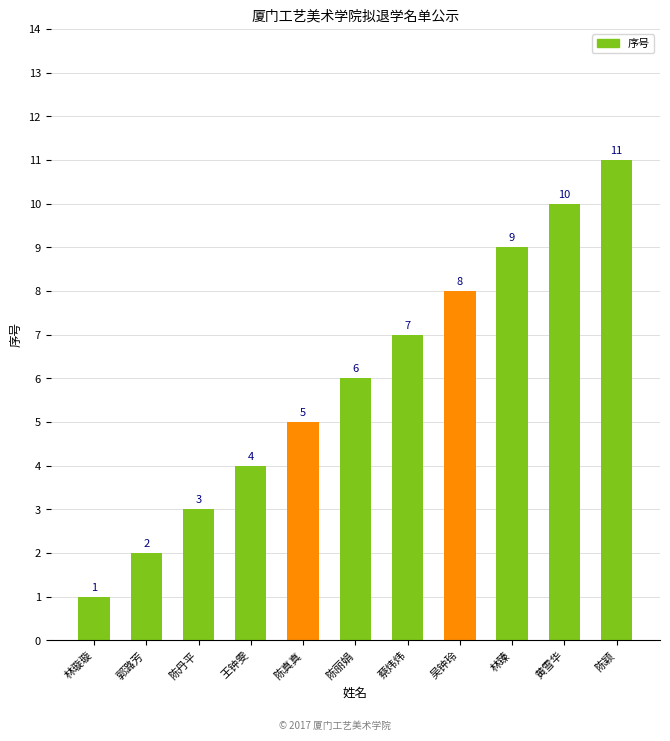

What is the label of the 9th bar from the right?

陈丹平